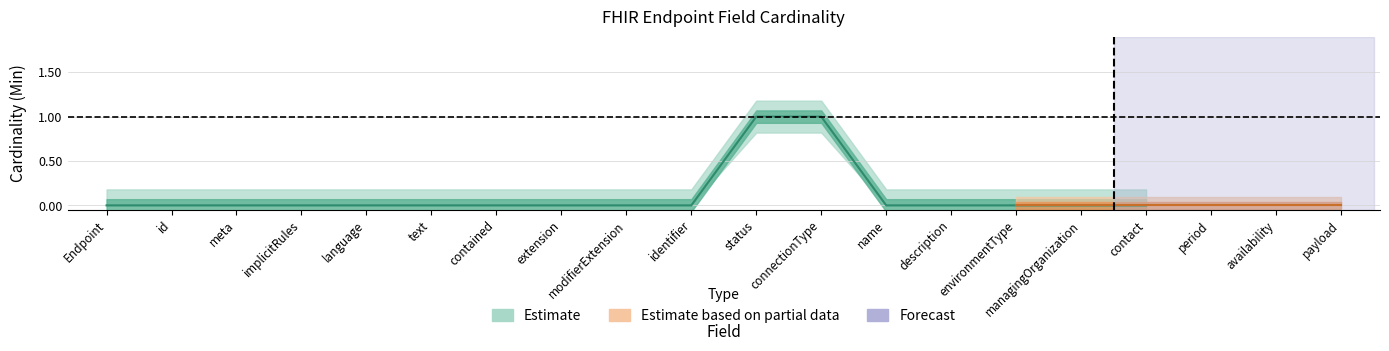

How many lines are shown in the chart?

2